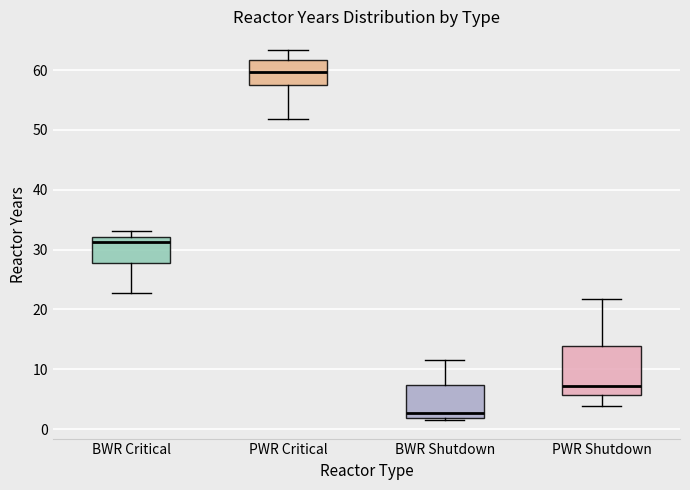

Which box is the tallest, from its lower edge to its upper edge?

PWR Shutdown